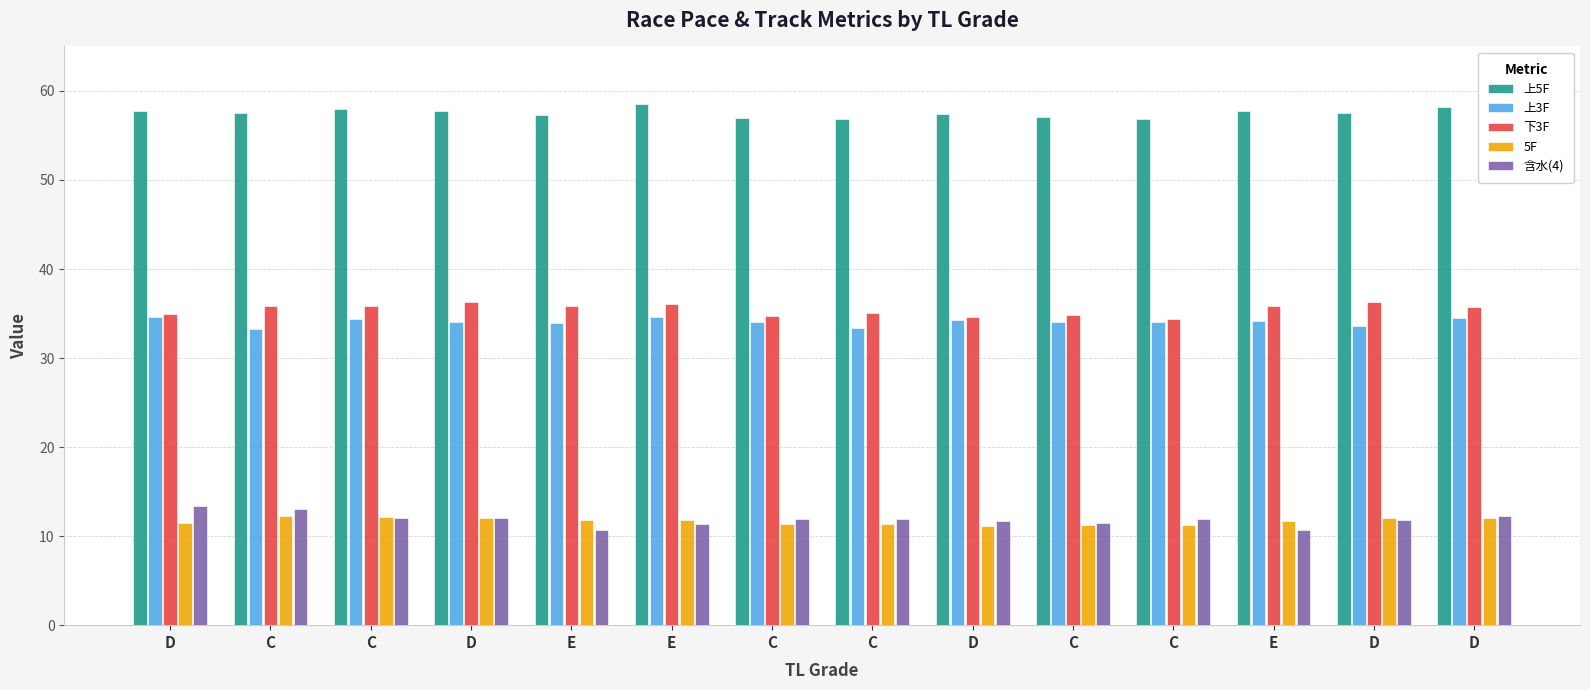

List the series in order of their peak value, highest first.

上5F, 下3F, 上3F, 含水(4), 5F